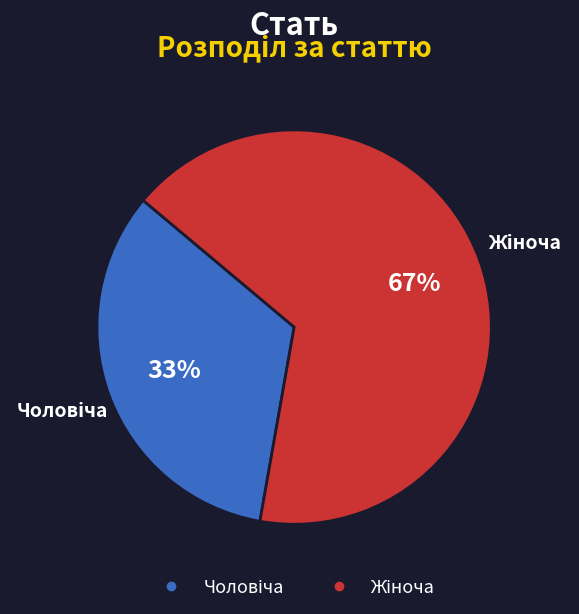

To the nearest percent, what is the average slice percentage?

50%